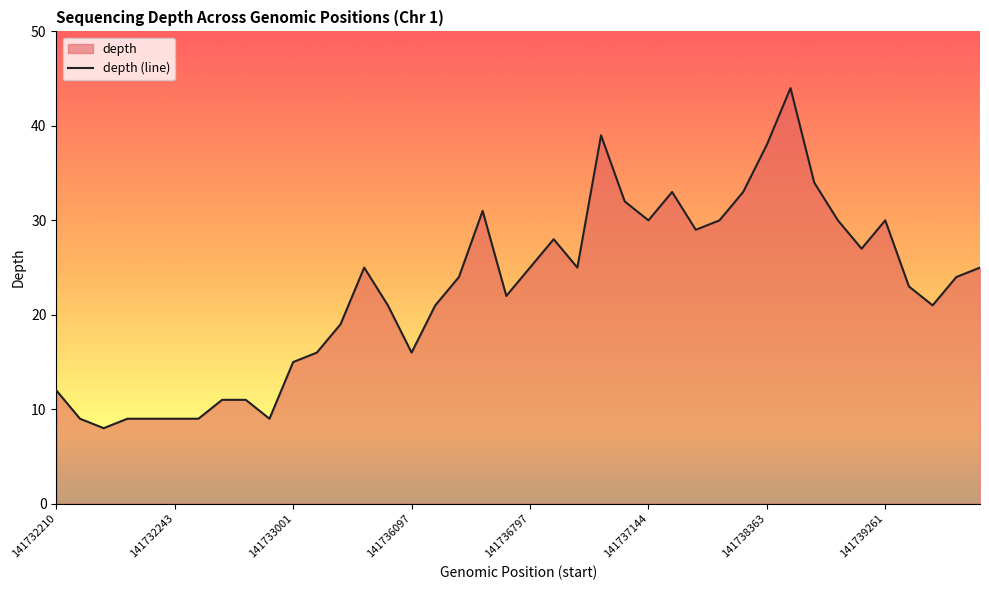

The chart shows a value of 14 at 141738363. True or false?

False